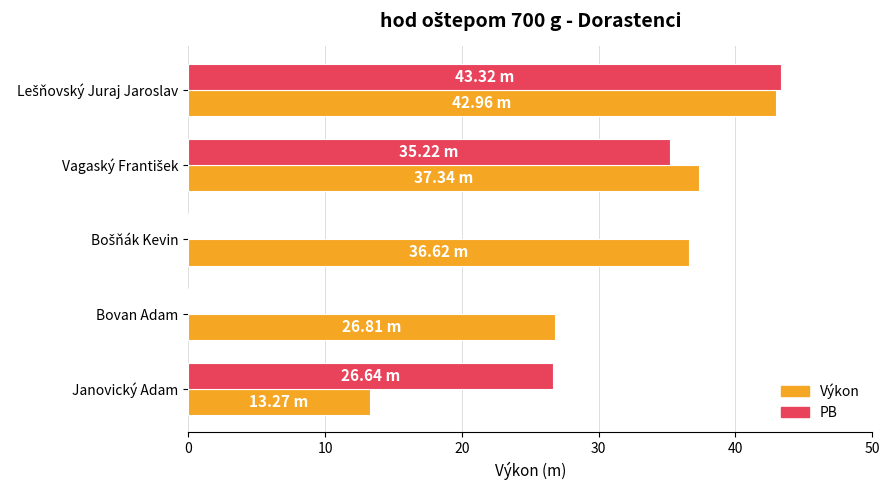

What is the sum of all Výkon values?

157.0